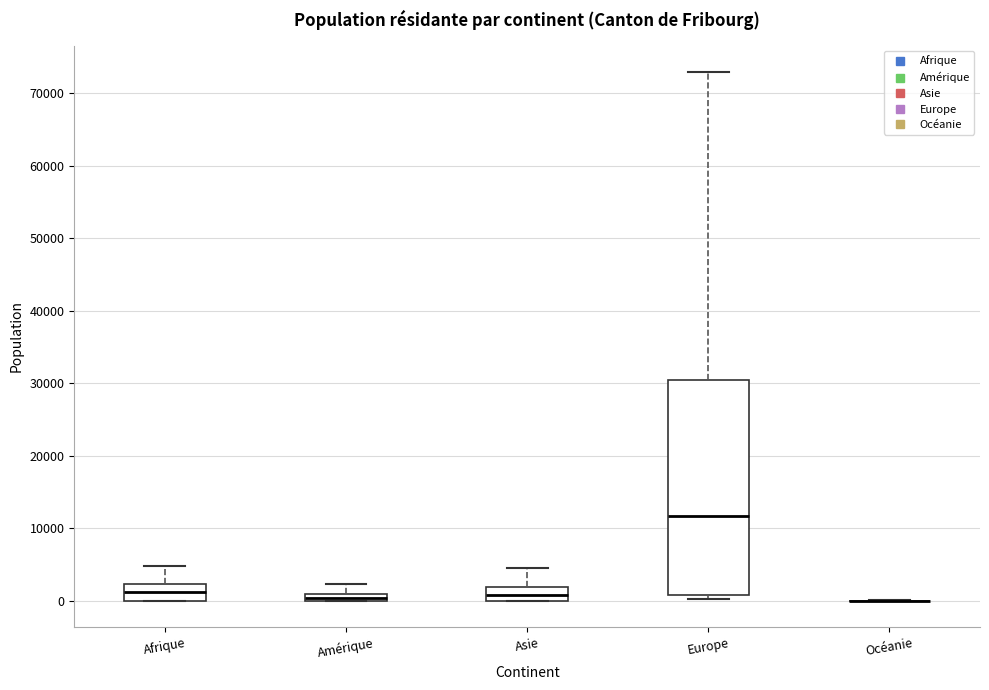

Where is the upper edge of the box for Europe on the y-axis? The values are not printed on the chart, so give them approximately, as read against the axis.

30000